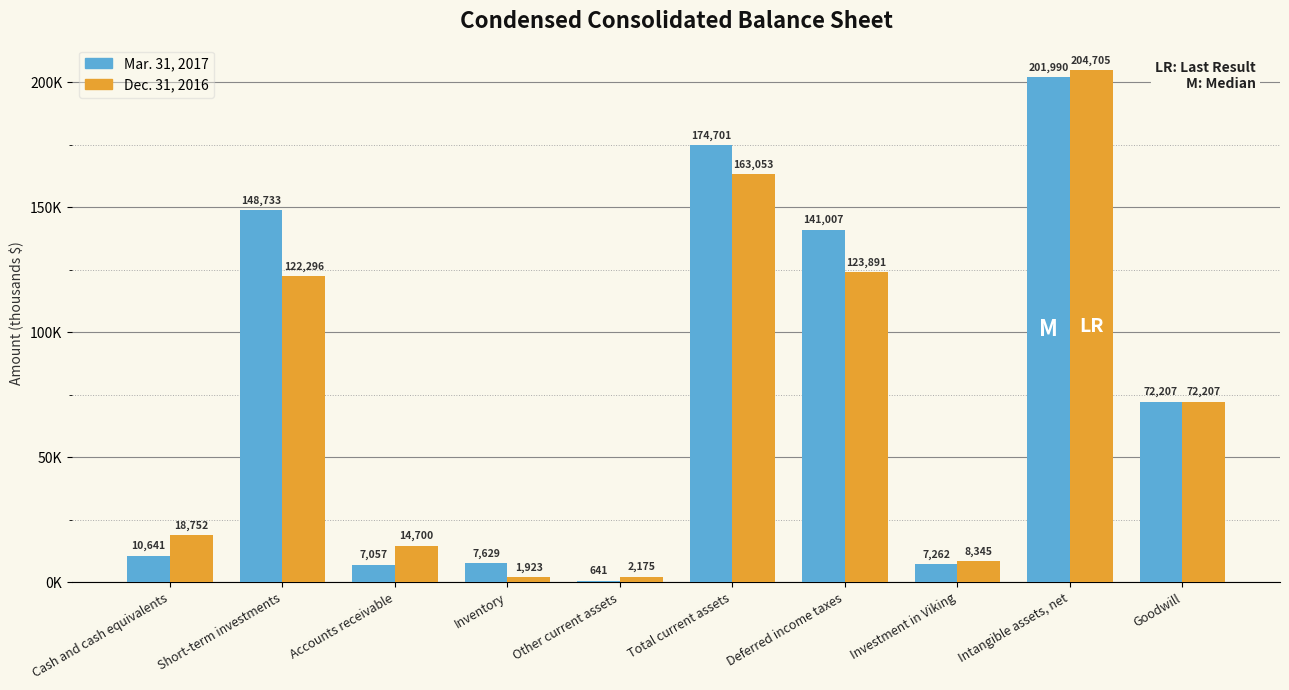

Reading left to right, list all the values displayed in this chart.

Mar. 31, 2017: Cash and cash equivalents=10641	Short-term investments=148733	Accounts receivable=7057	Inventory=7629	Other current assets=641	Total current assets=174701	Deferred income taxes=141007	Investment in Viking=7262	Intangible assets, net=201990	Goodwill=72207
Dec. 31, 2016: Cash and cash equivalents=18752	Short-term investments=122296	Accounts receivable=14700	Inventory=1923	Other current assets=2175	Total current assets=163053	Deferred income taxes=123891	Investment in Viking=8345	Intangible assets, net=204705	Goodwill=72207